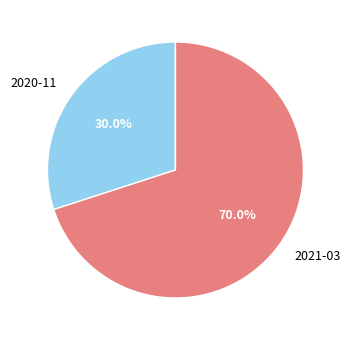

Rank the categories by value from lowest to highest.

2020-11, 2021-03